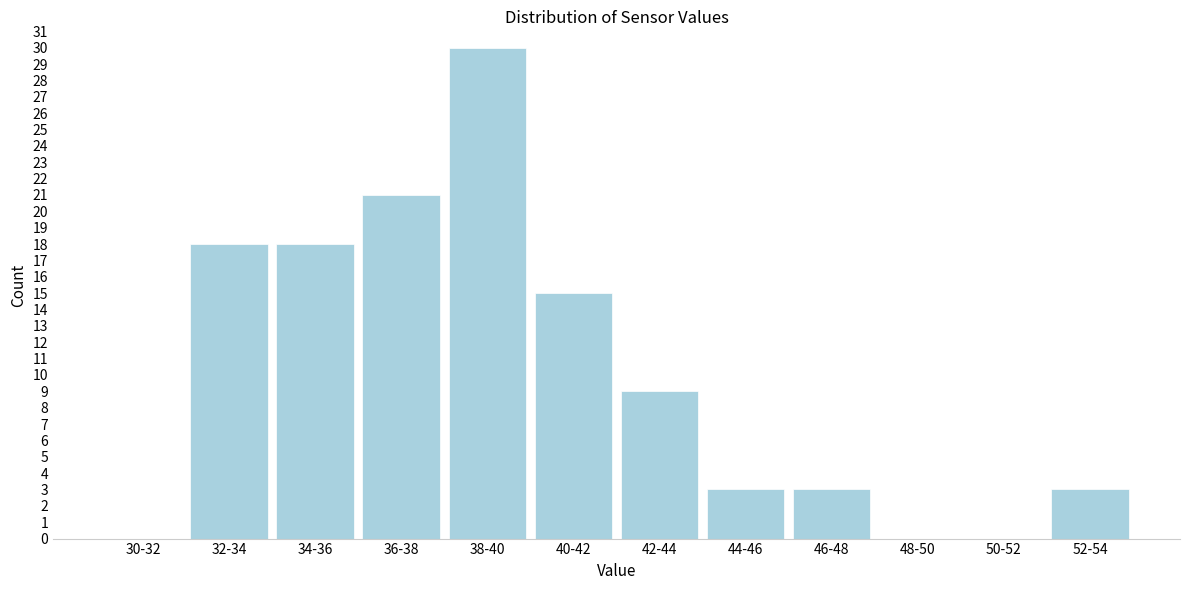

Reading left to right, transcribe all the data shown in this chart.

30-32=0	32-34=18	34-36=18	36-38=21	38-40=30	40-42=15	42-44=9	44-46=3	46-48=3	48-50=0	50-52=0	52-54=3